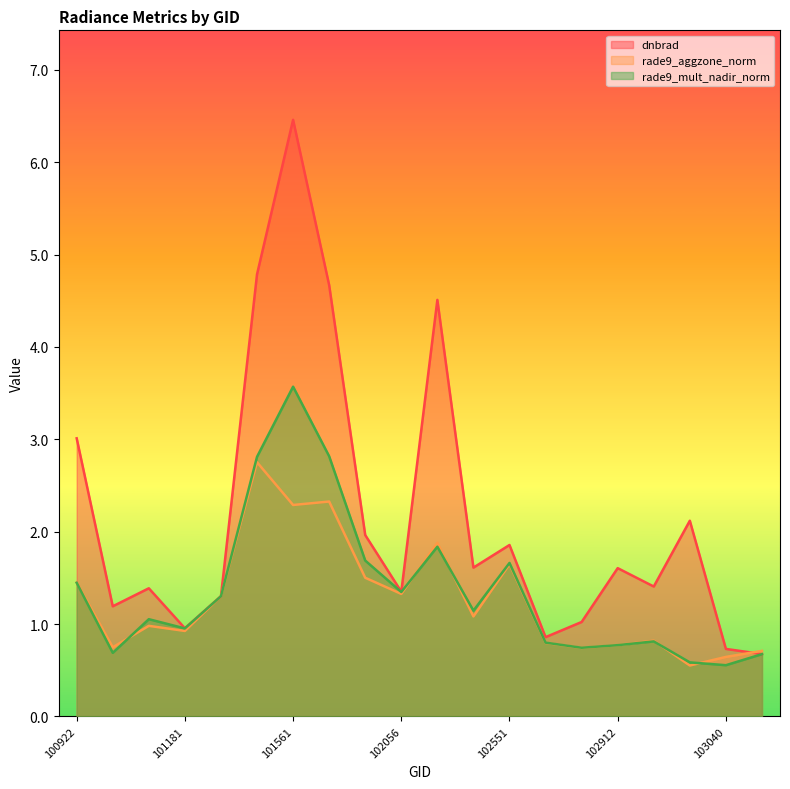

Between which two adjacent categories do rade9_mult_nadir_norm and rade9_aggzone_norm first intersect?

100930 and 101057